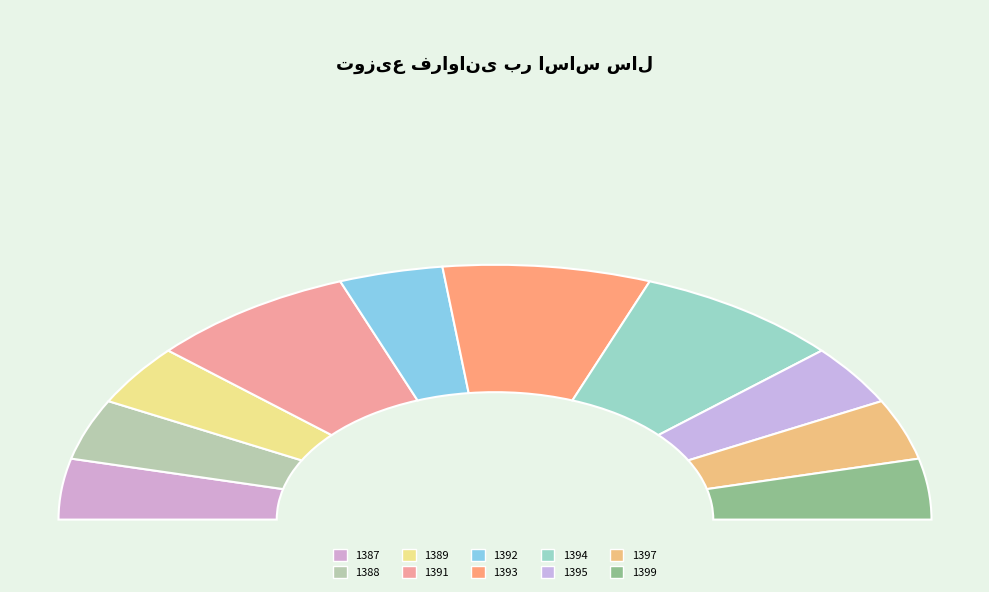

Is it true that 1392 is 8% of the pie?

True